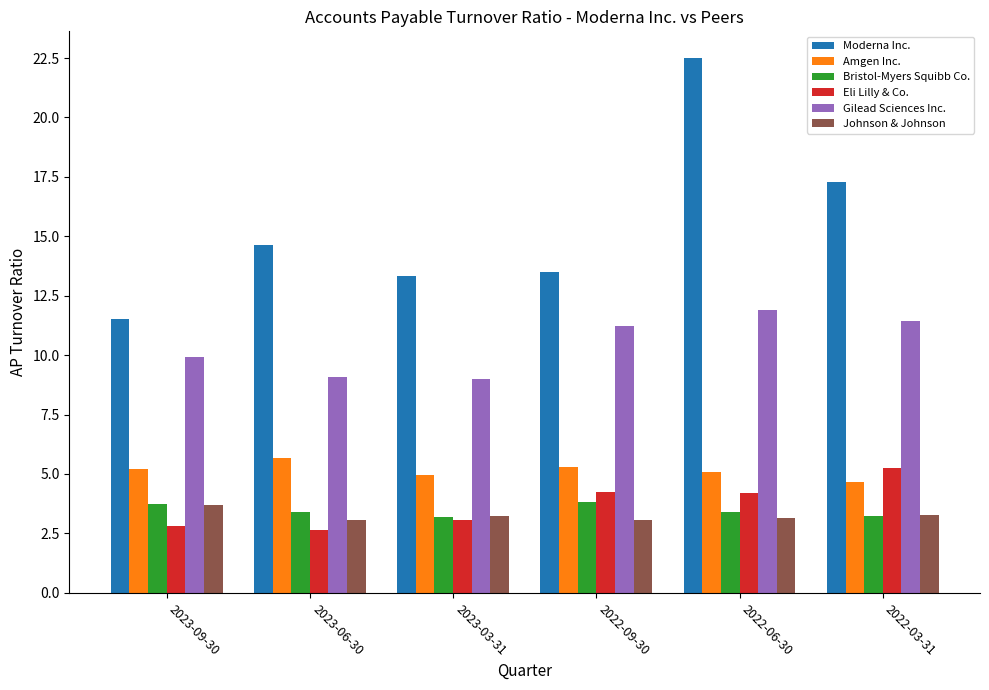

What is the sum of all Johnson & Johnson values?

19.5